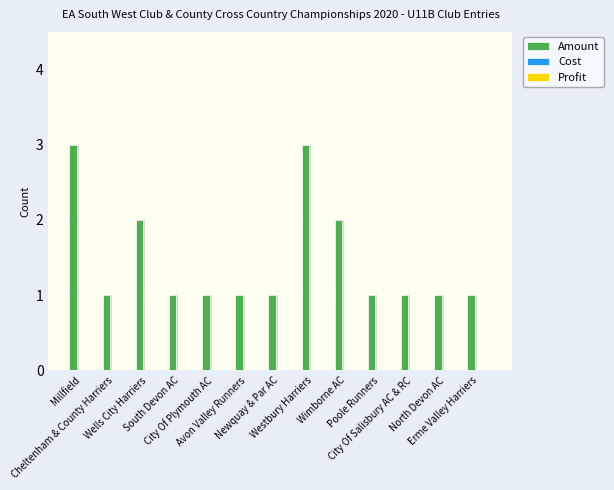

How many series are shown in this chart?

3